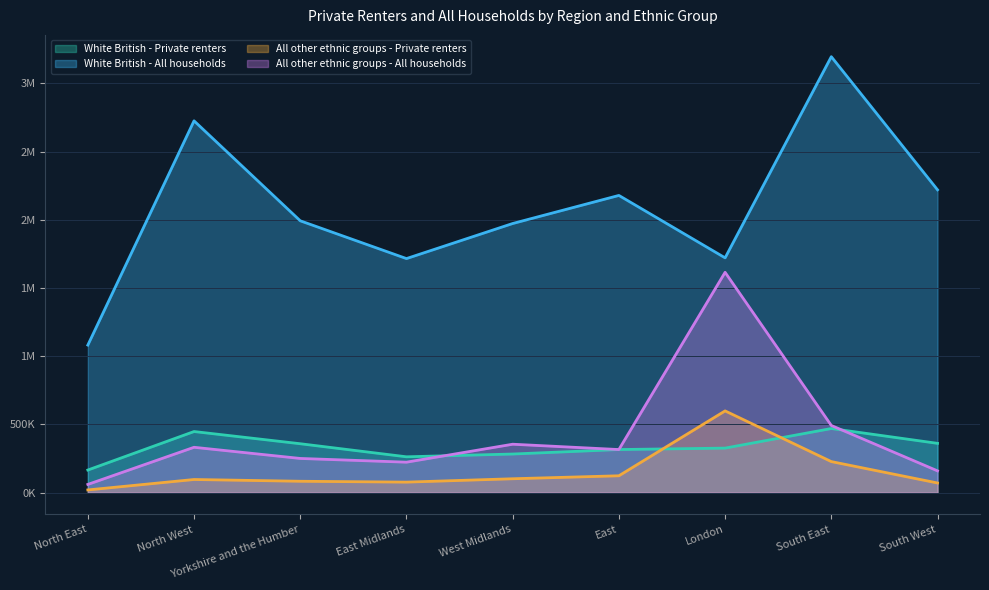

What is the difference between the maximum and minimum values in the White British - Private renters series?

304310